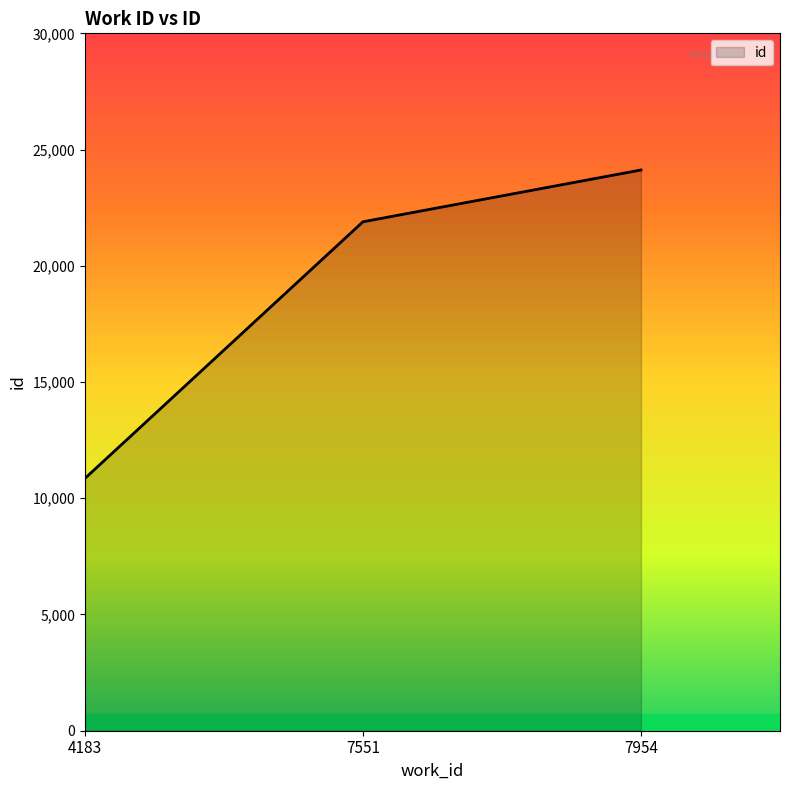

Which category has the lowest value across all series?

4183